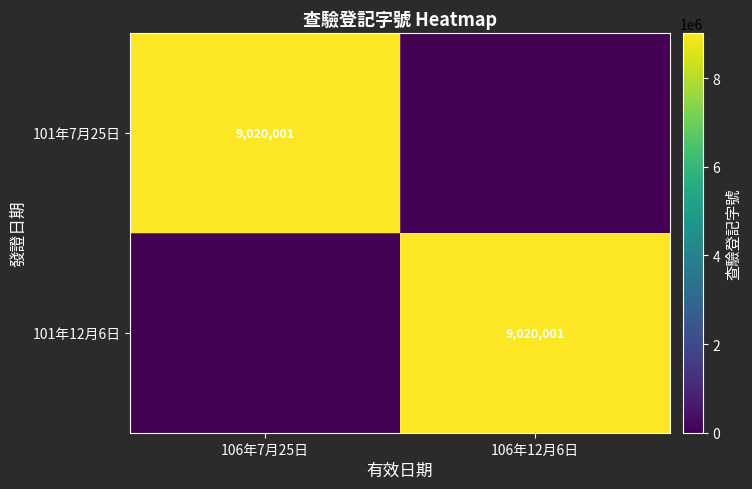

The 101年12月6日 series shows 2295283 at 106年12月6日. True or false?

False